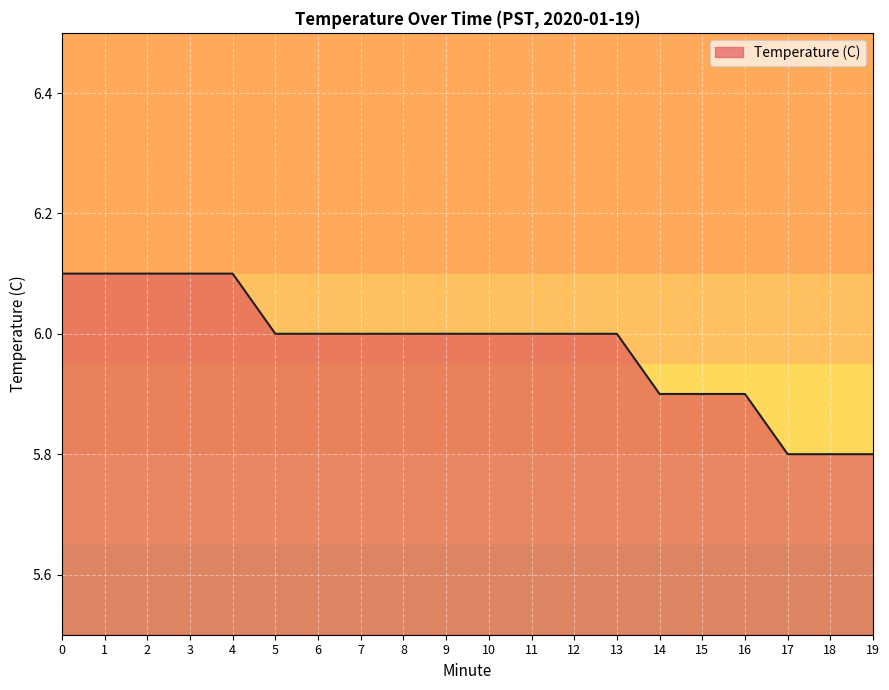

Is it true that the value at 8 is 3.3?

False